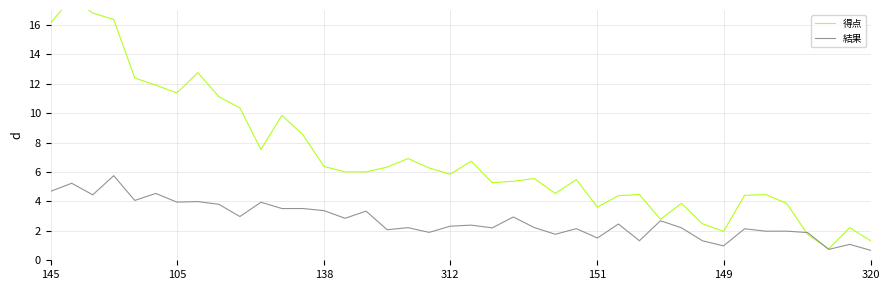

Where is 得点 nearest to the value 9?

12